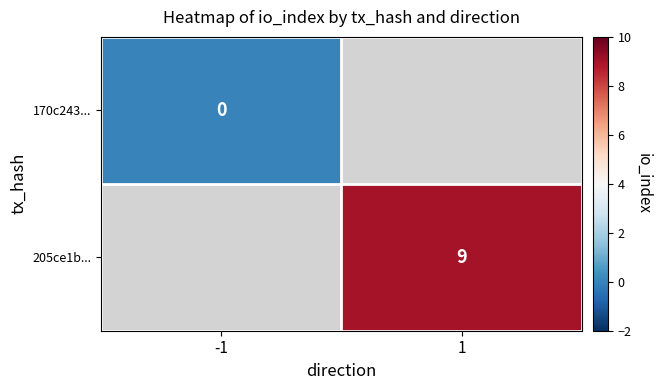

Between -1 and 1, which is larger?

1